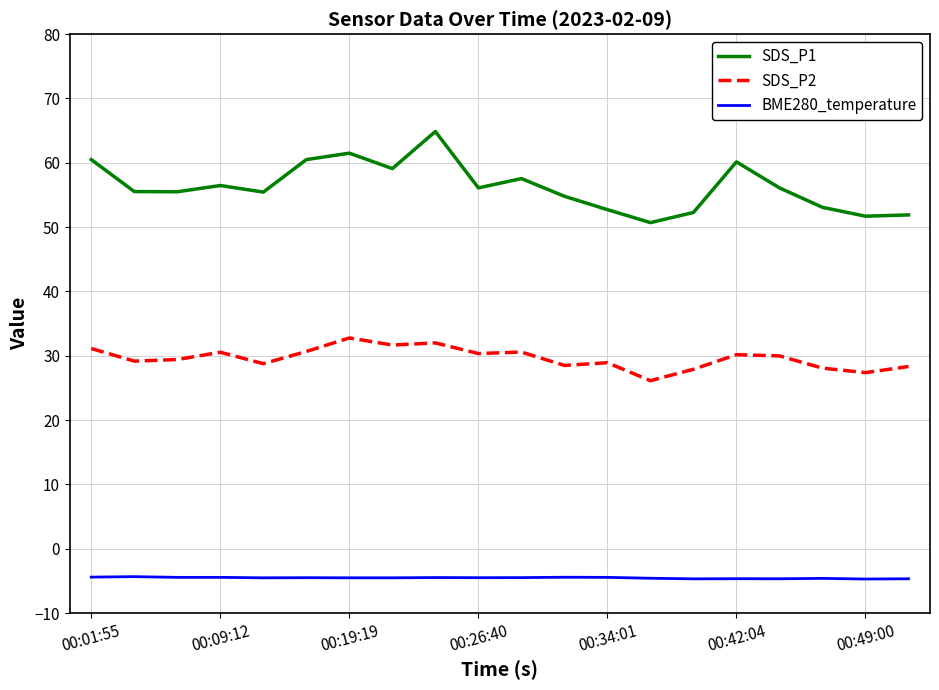

Which series has the widest spread of values?

SDS_P1